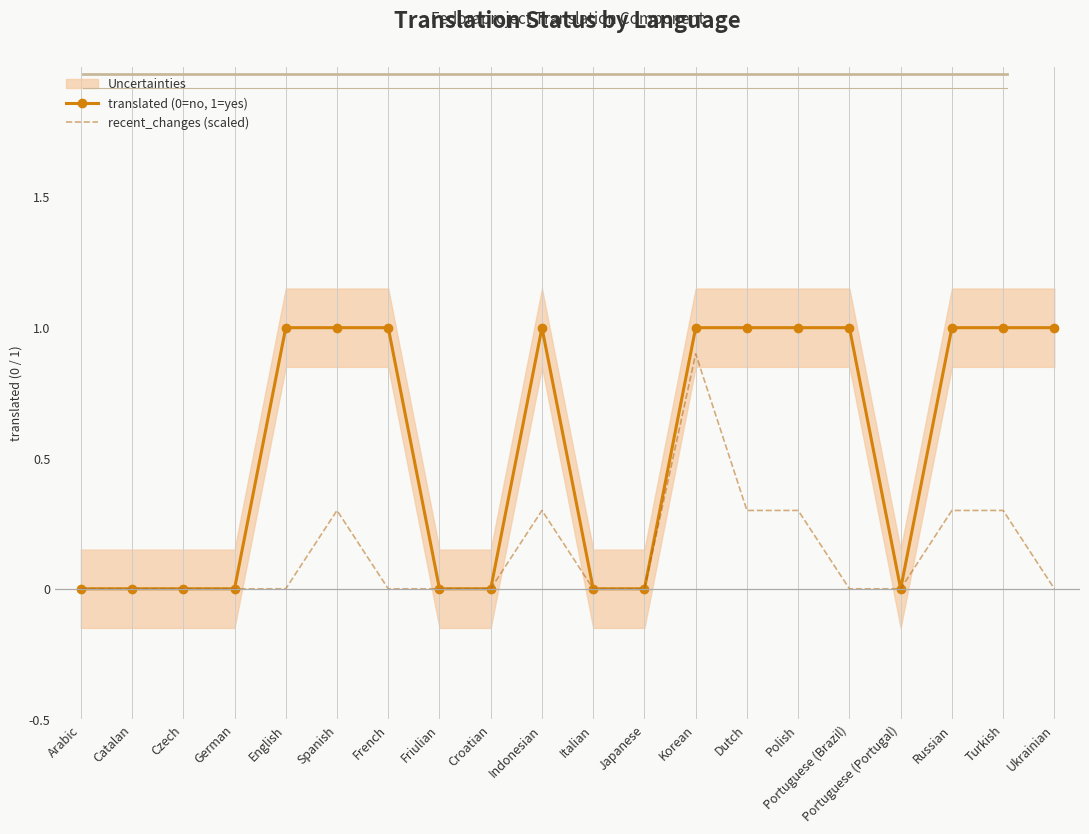

List the series in order of their overall mean, lowest first.

recent_changes (scaled), translated (0=no, 1=yes)